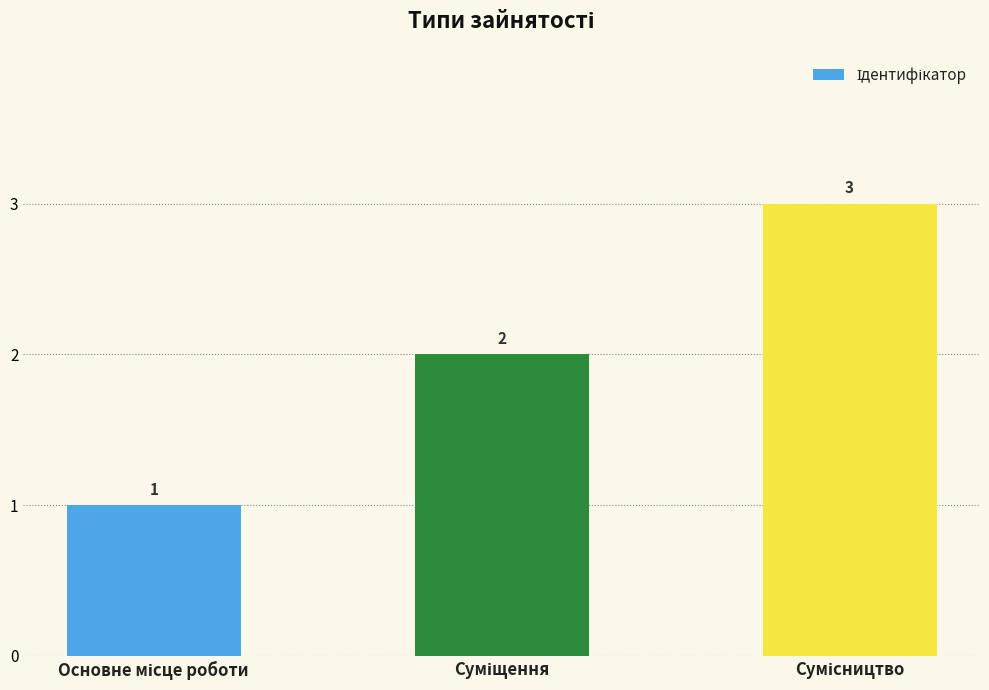

What is the value of the 2nd bar from the left?

2